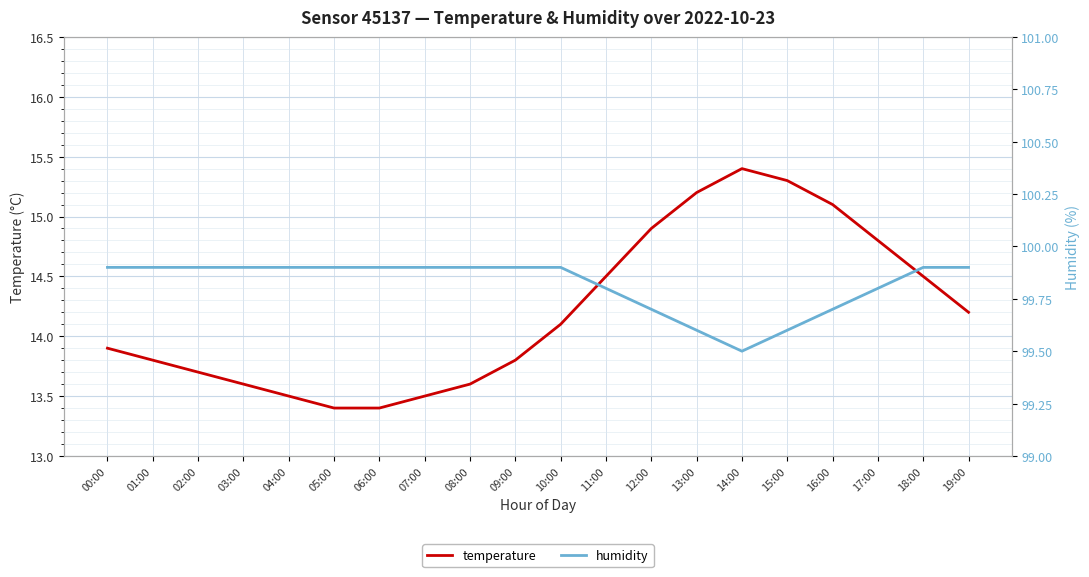

What are all the series names shown in the legend?

temperature, humidity